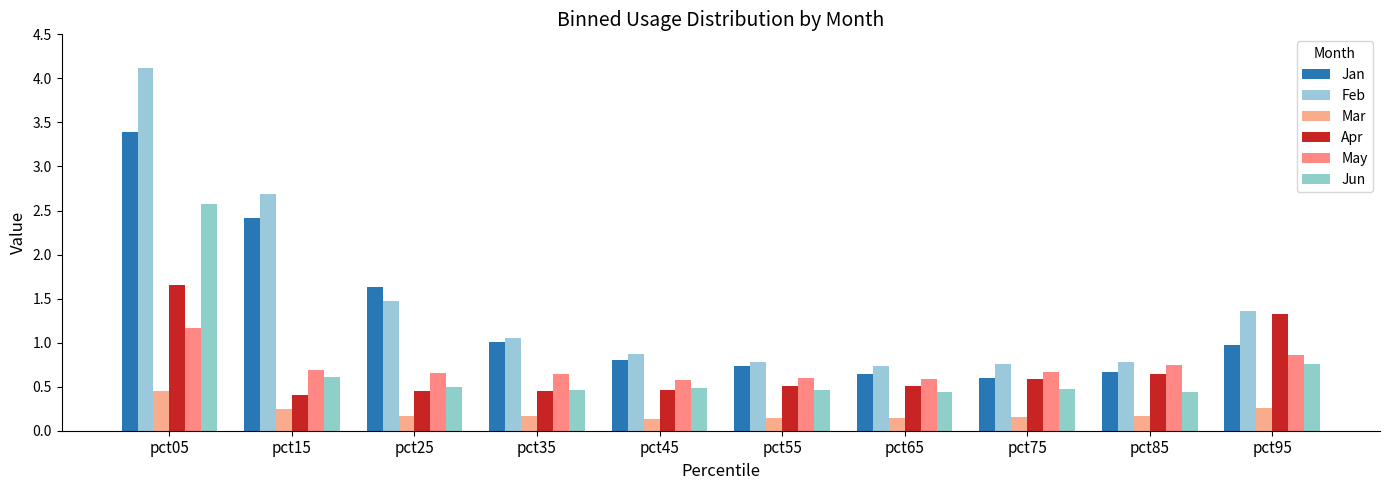

Is it true that Jun equals 0.5 at pct75?

True